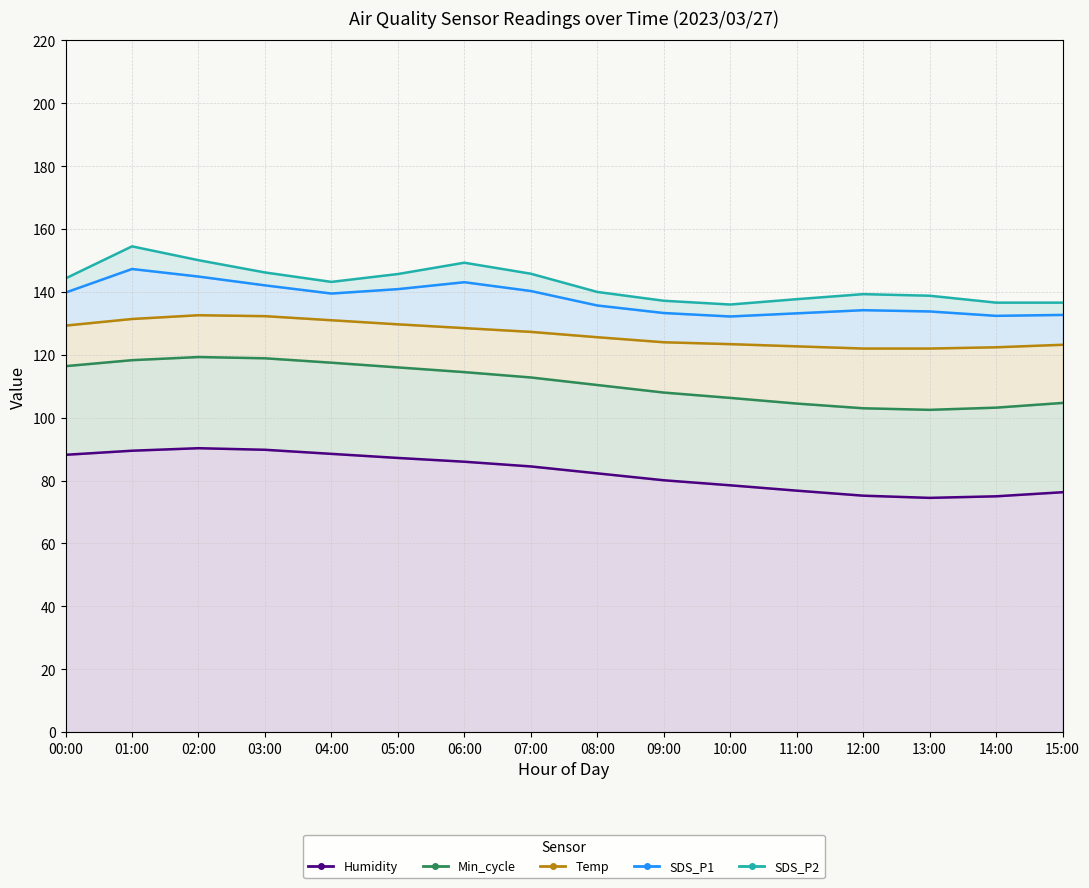

How many lines are shown in the chart?

5